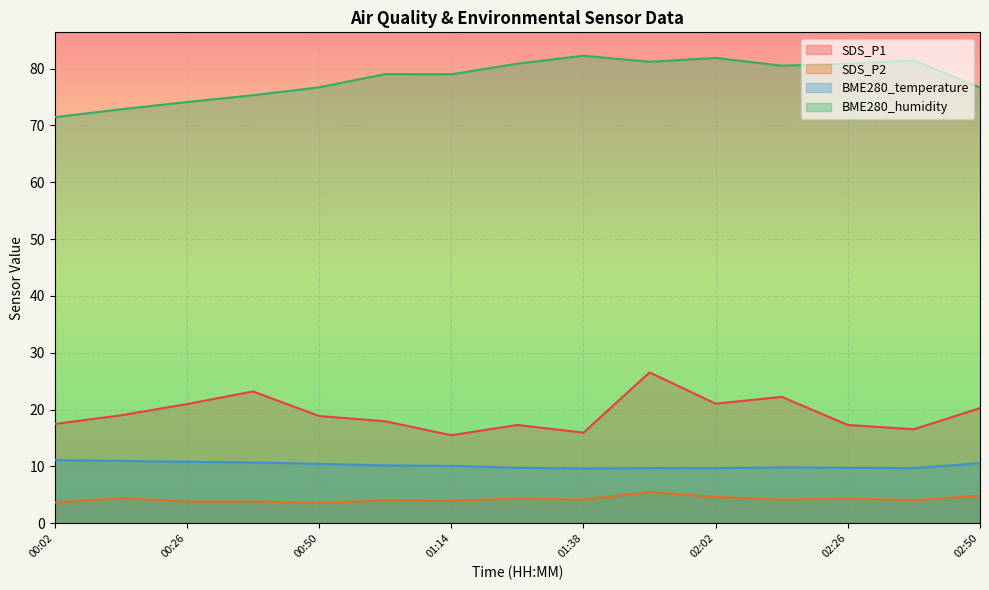

What is the difference between the maximum and minimum values in the SDS_P1 series?

11.1